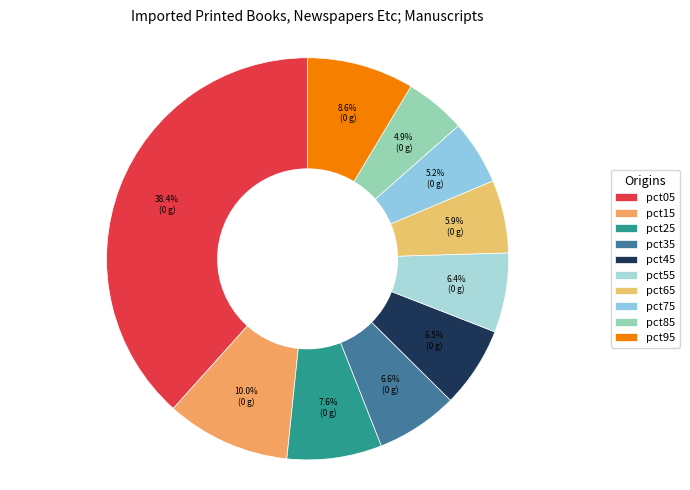

To the nearest percent, what is the difference between the pct35 and pct85 slice percentages?

2%